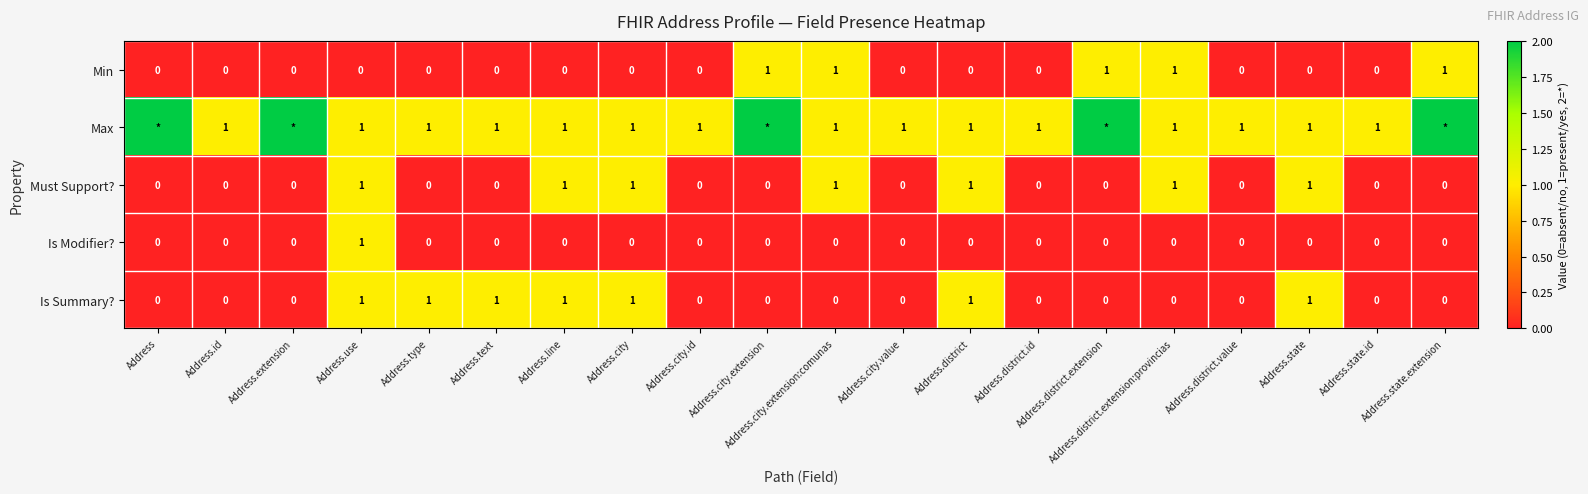

The value of Is Modifier? at Address.city.extension is 0. True or false?

True